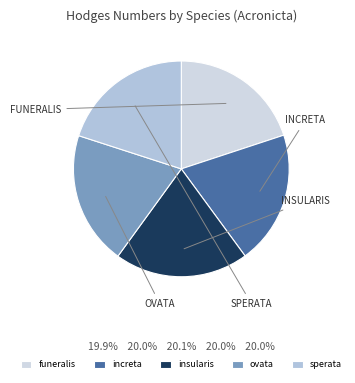

Is it true that insularis is 27% of the pie?

False